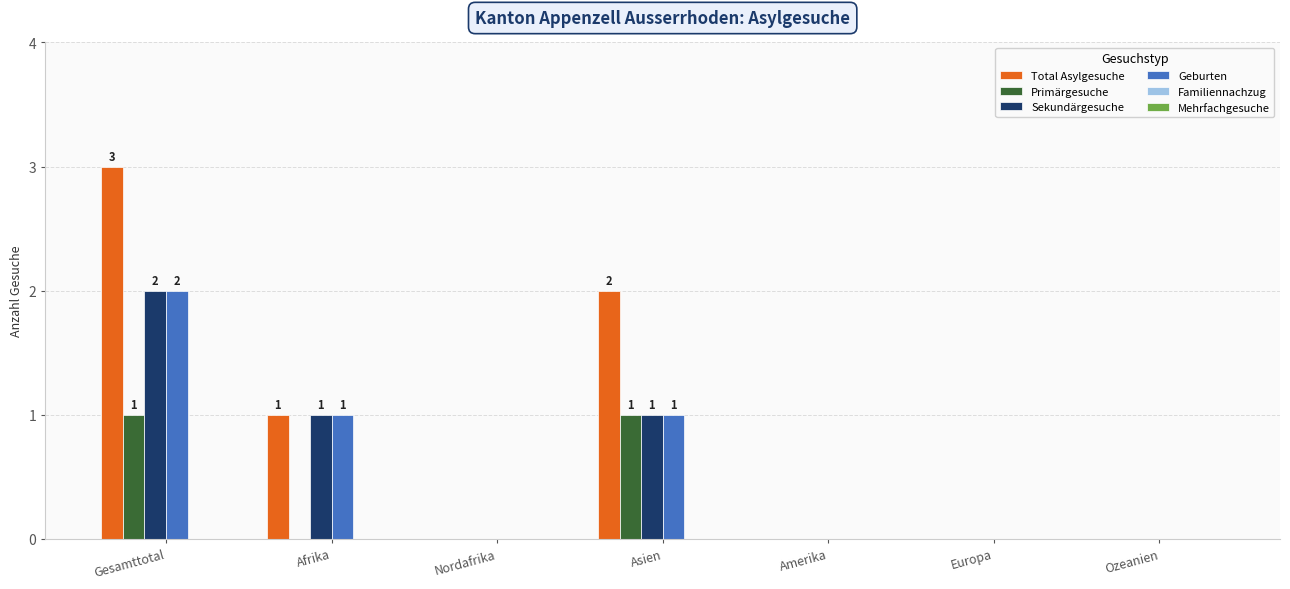

Which label corresponds to the largest value in the chart?

Gesamttotal